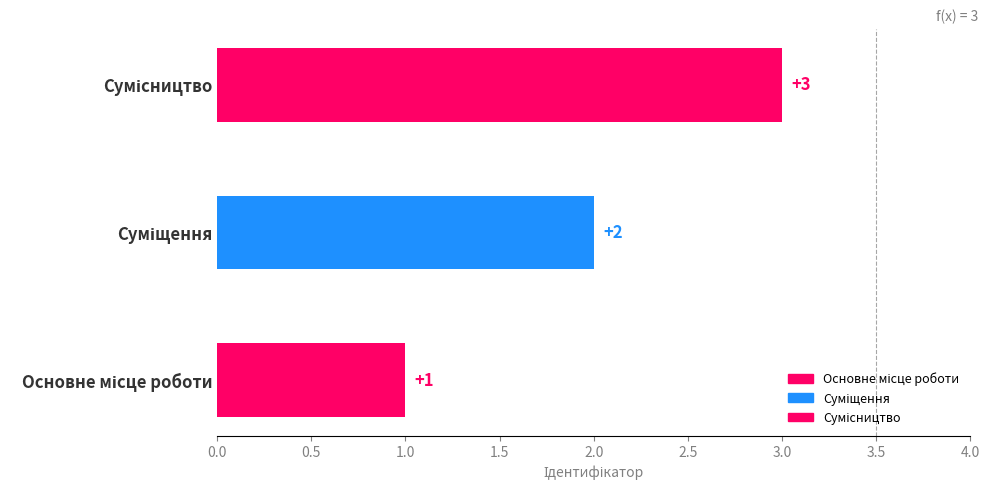

The chart shows a value of 5 at Сумісництво. True or false?

False